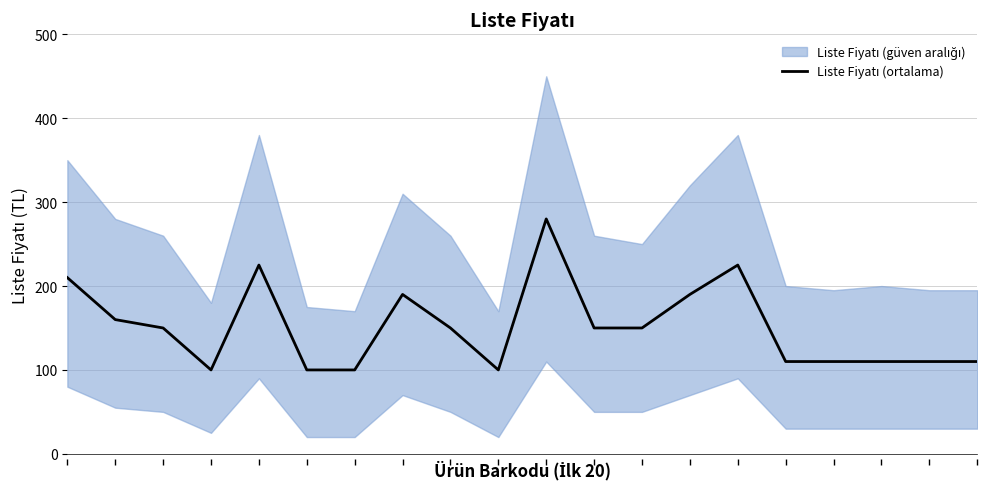

True or false: the data shows 100 at 9.

True